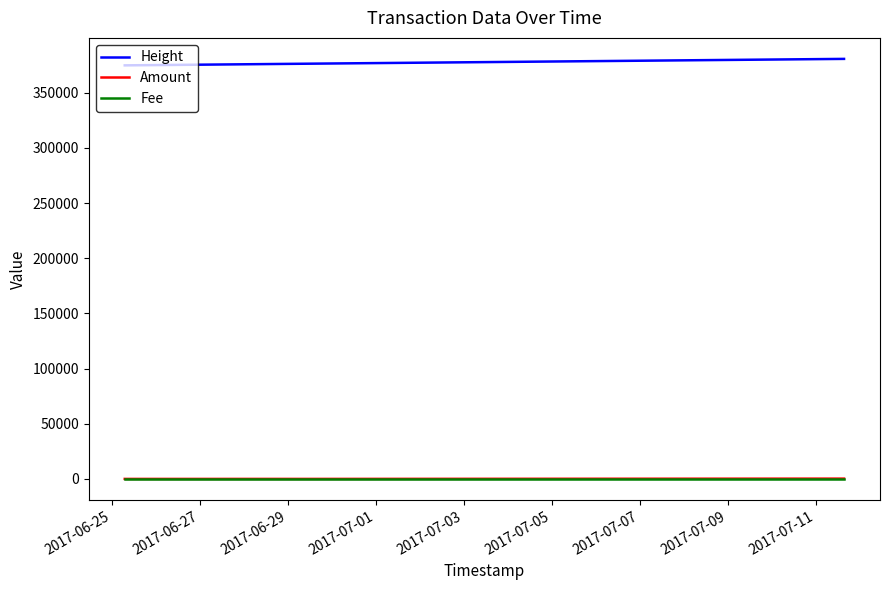

True or false: Height and Amount intersect in this chart.

False